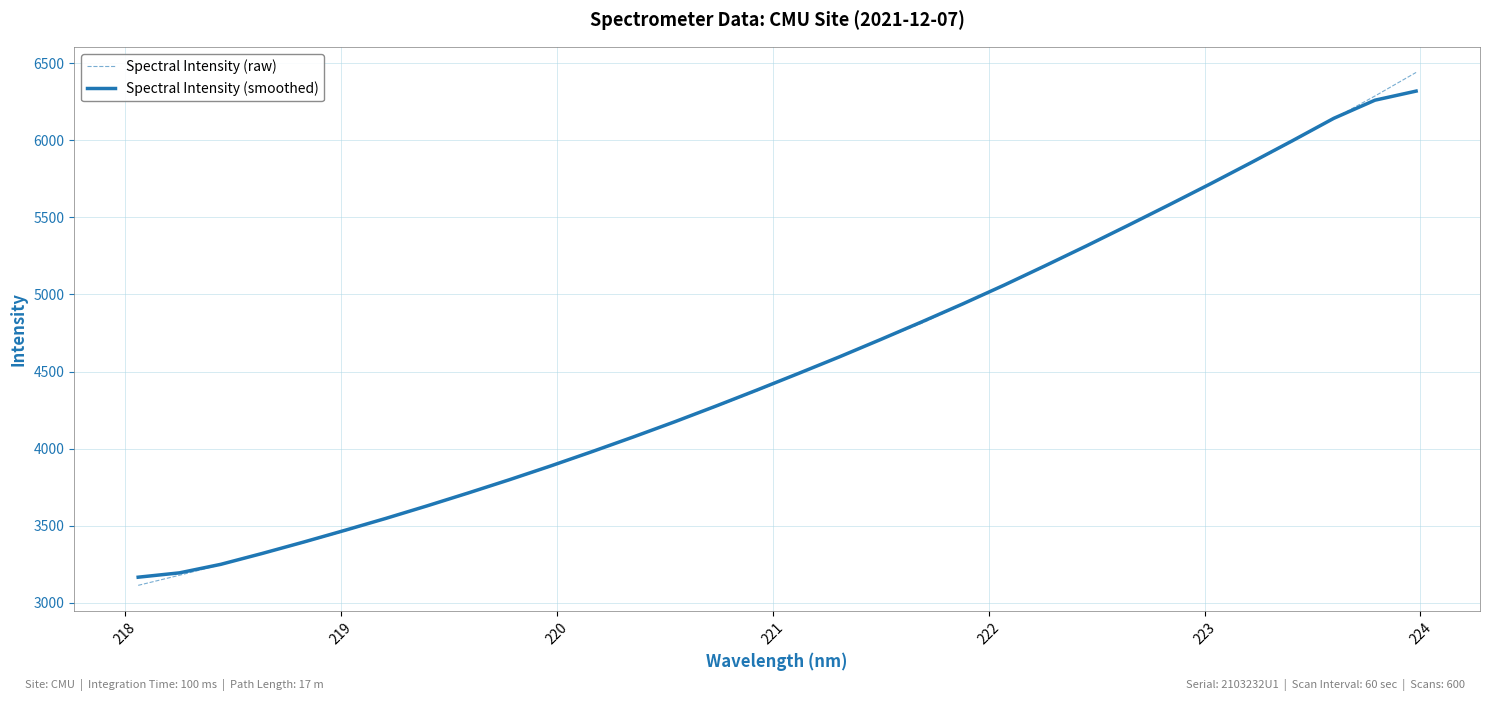

What is the minimum value for Spectral Intensity (raw)?

3112.9